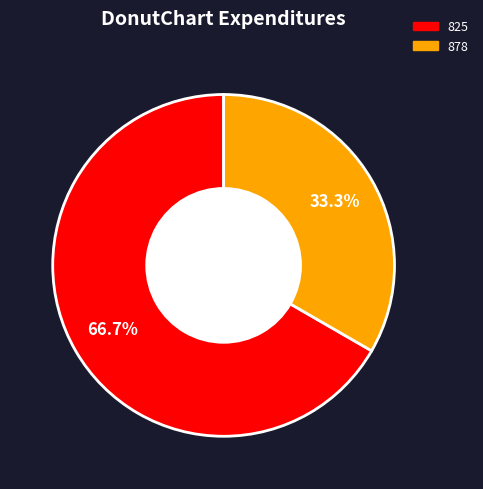

The 878 slice represents 1% of the pie. True or false?

False